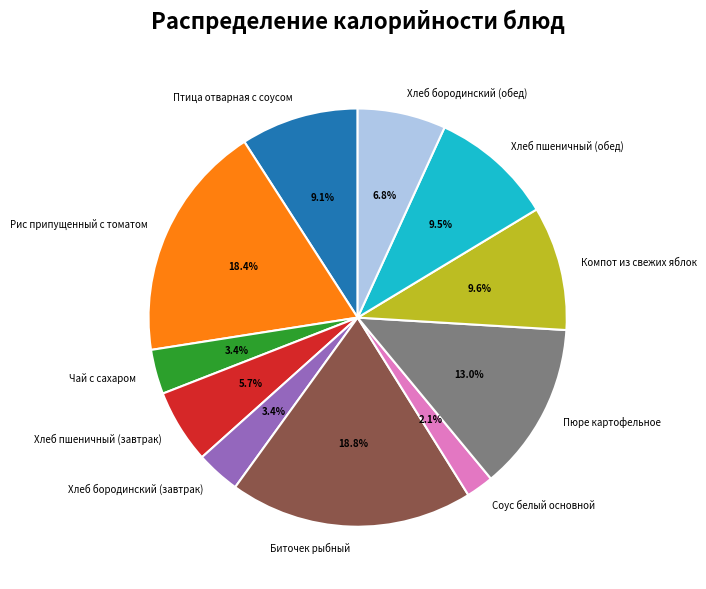

Is it true that Компот из свежих яблок is 17% of the pie?

False